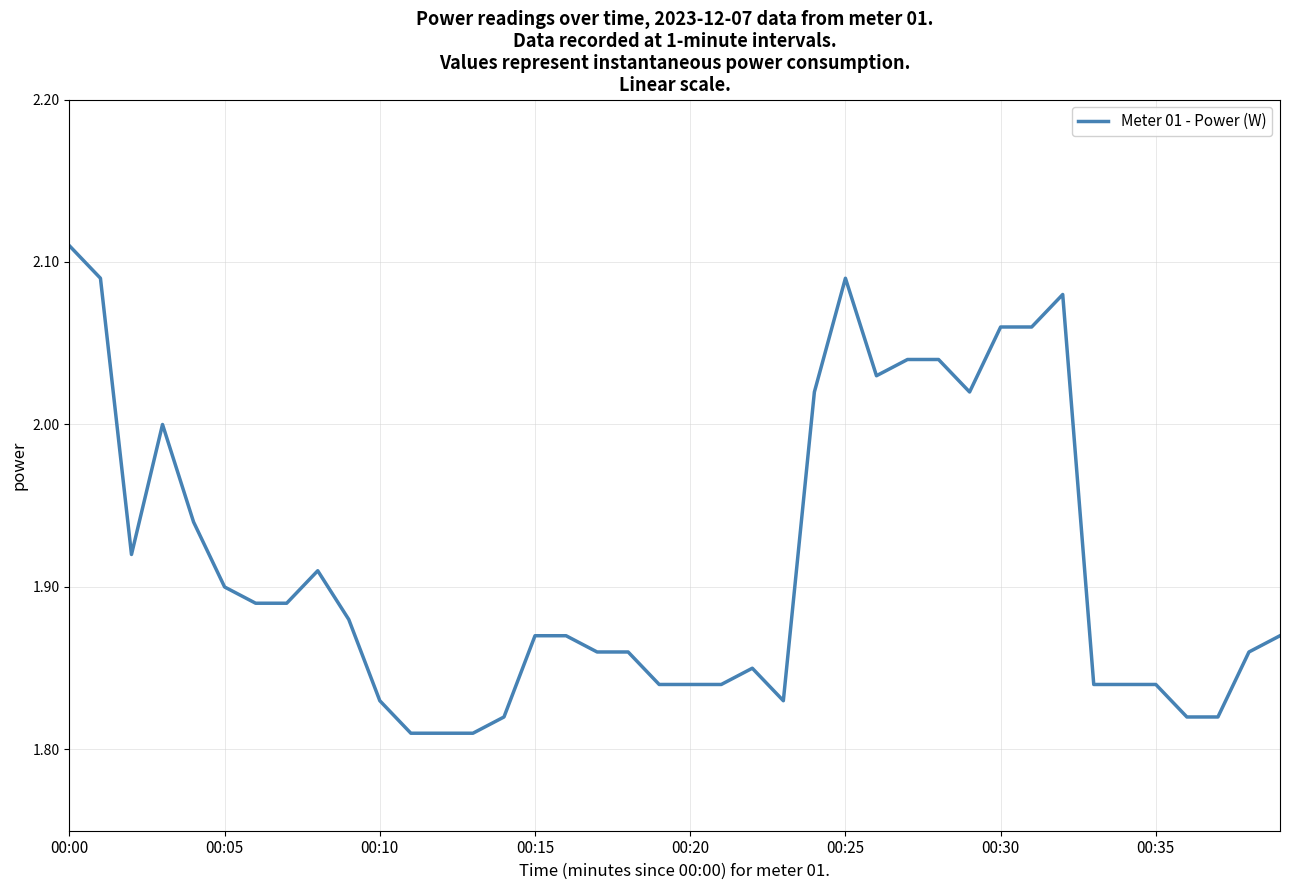

What is the difference between the maximum and minimum values?

0.3